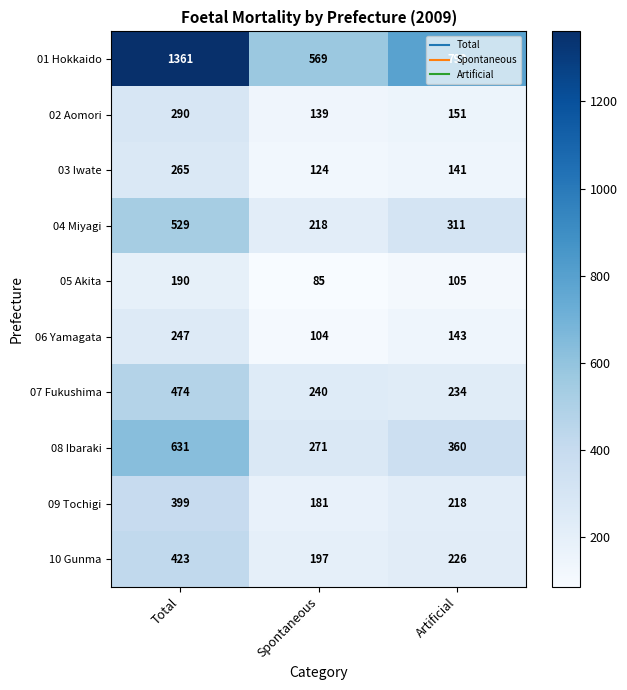

True or false: 04 Miyagi has a value of 416 at Artificial.

False